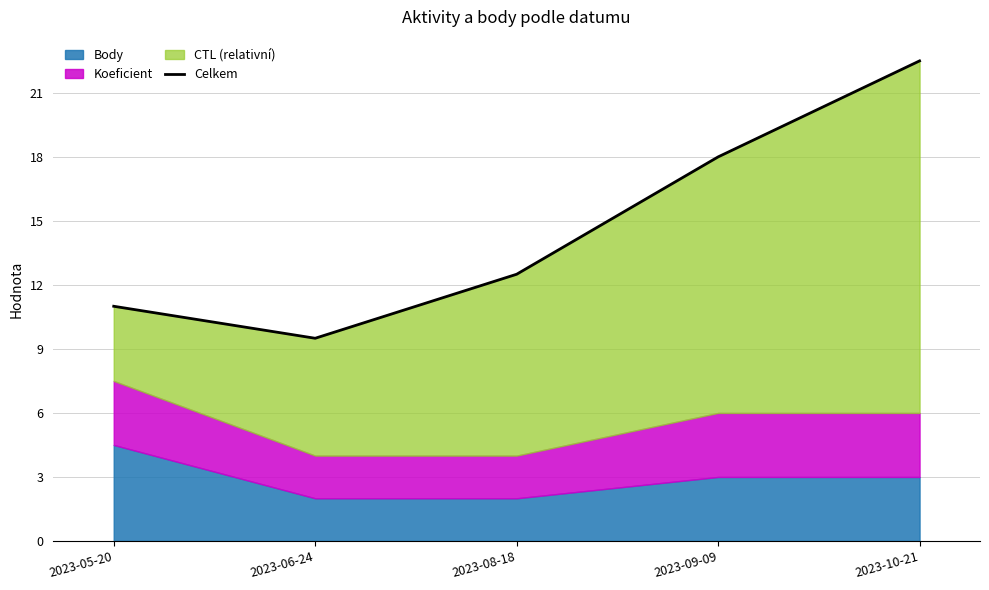

Count the number of values greater than 12.

3